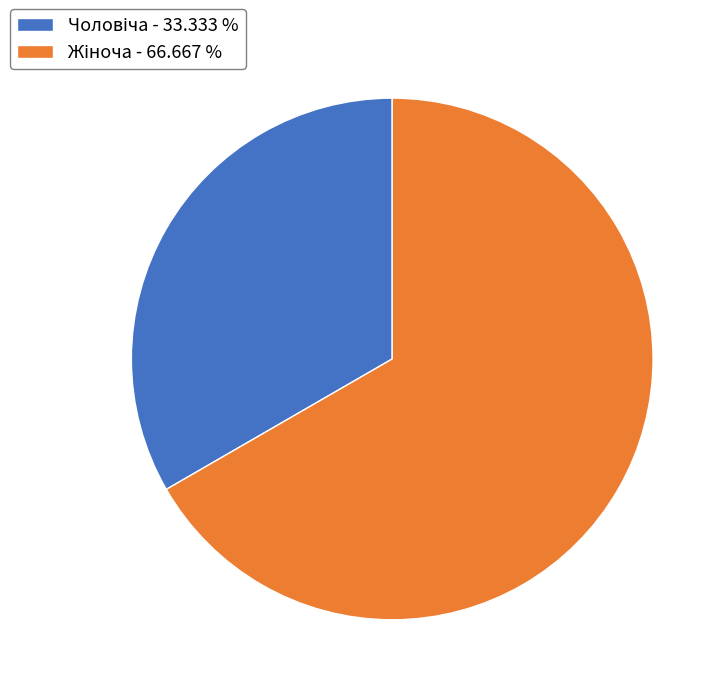

What is the smallest slice in the pie chart?

Чоловіча